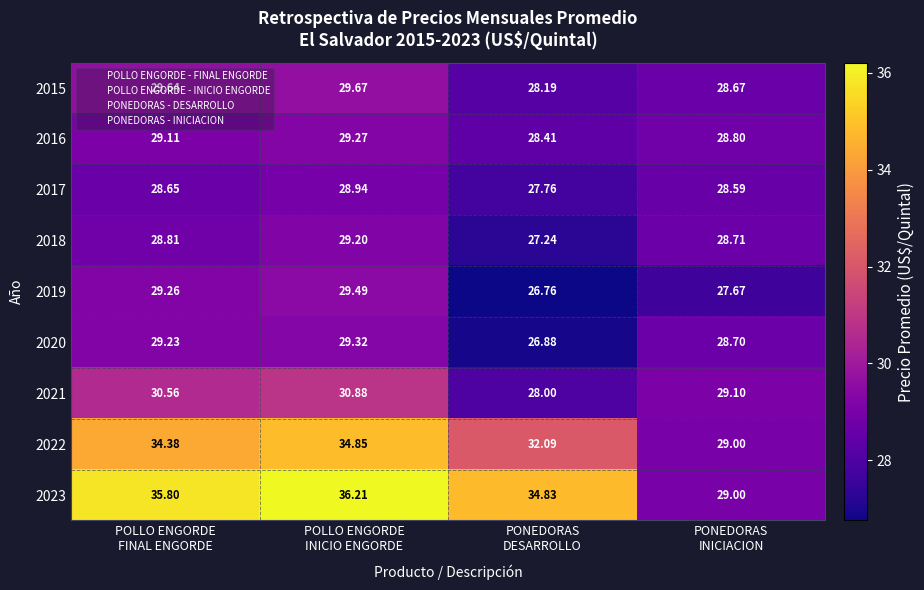

Which category has the lowest value across all series?

PONEDORAS
DESARROLLO